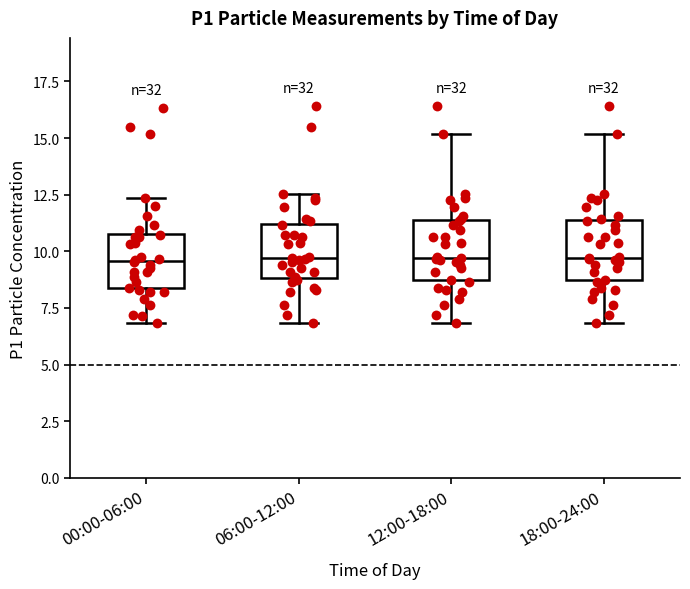

Reading left to right, read every box against the y-axis: the position of its median line, the range the box covers, and the ends of its whiskers. The values are not printed on the chart, so give them approximately, as read against the axis.

00:00-06:00: median 9.5, box 8.5 to 11.0, whiskers 7.0 to 12.5
06:00-12:00: median 9.5, box 9.0 to 11.0, whiskers 7.0 to 12.5
12:00-18:00: median 9.5, box 8.5 to 11.5, whiskers 7.0 to 15.0
18:00-24:00: median 9.5, box 8.5 to 11.5, whiskers 7.0 to 15.0